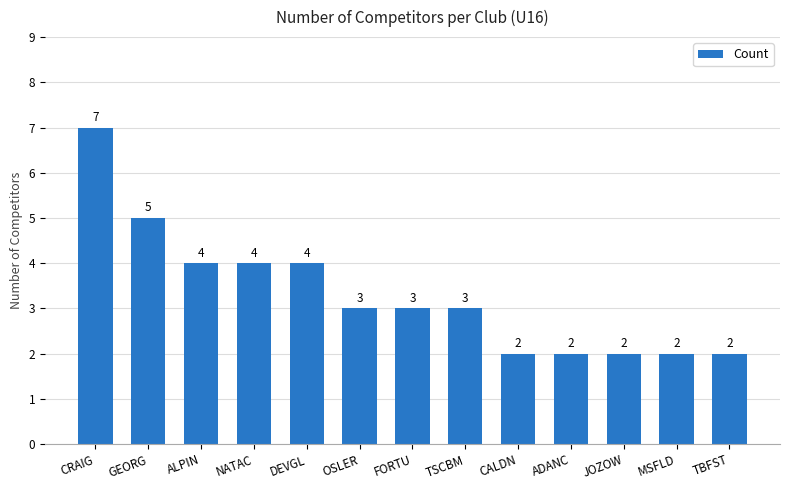

Approximately how many times larger is the value at DEVGL compared to FORTU?

1.3